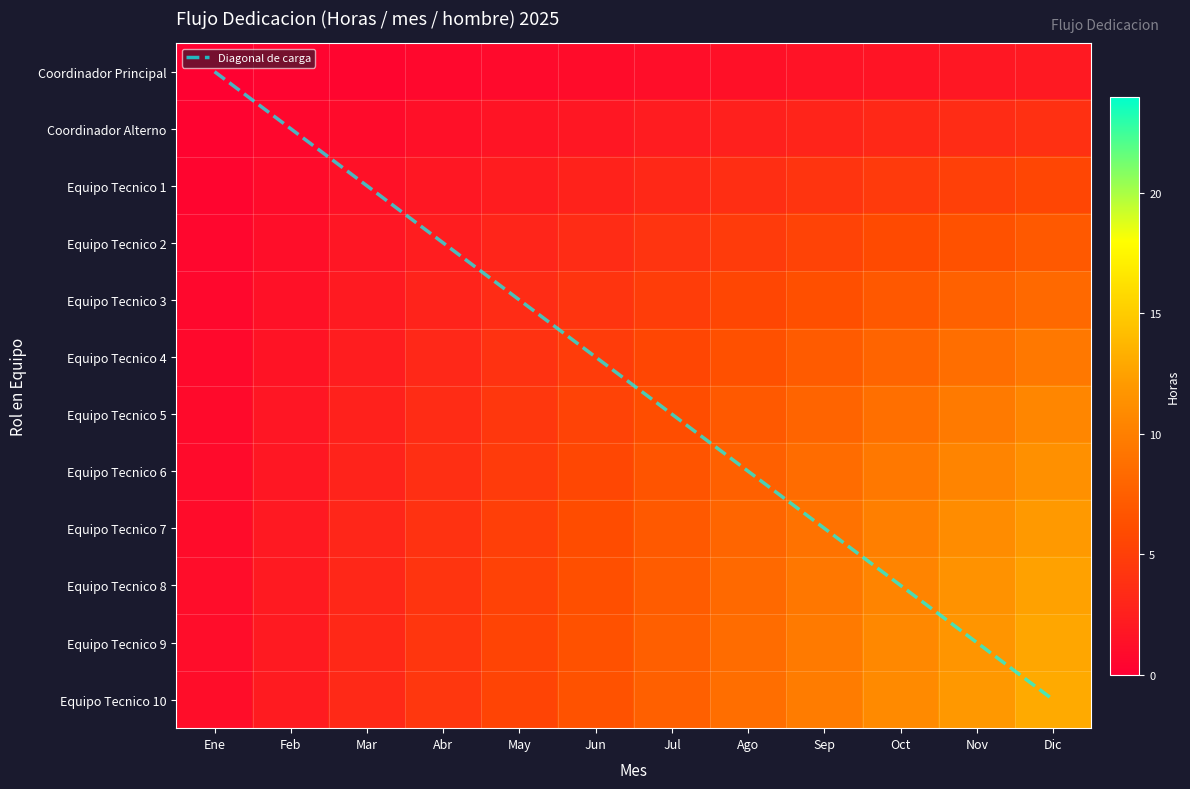

Rank the series by their maximum value, from lowest to highest.

Coordinador Principal, Coordinador Alterno, Equipo Tecnico 1, Equipo Tecnico 2, Equipo Tecnico 3, Equipo Tecnico 4, Equipo Tecnico 5, Diagonal de carga, Equipo Tecnico 6, Equipo Tecnico 7, Equipo Tecnico 8, Equipo Tecnico 9, Equipo Tecnico 10